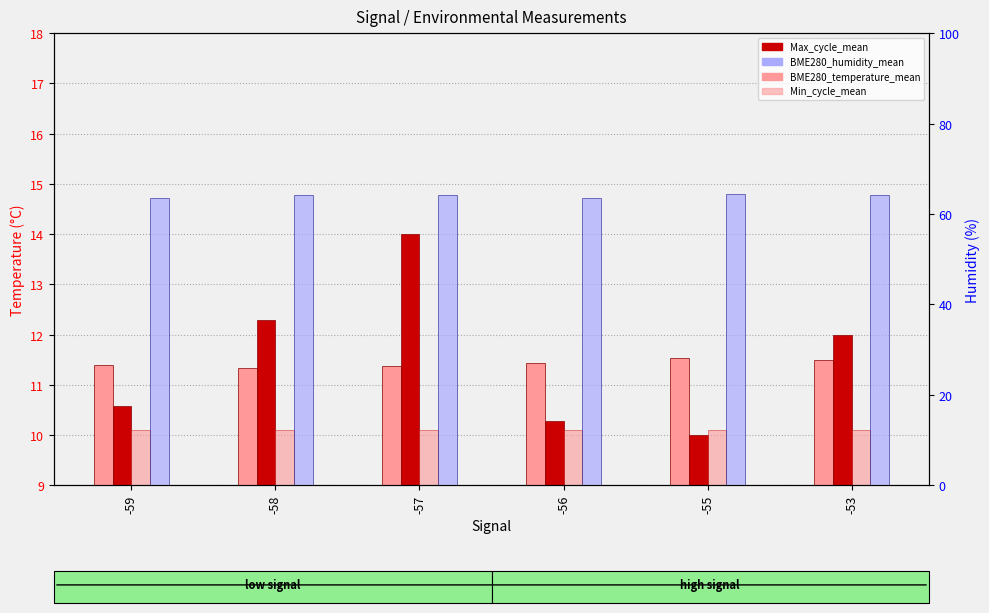

What is the total value across all series at -55?

96.0